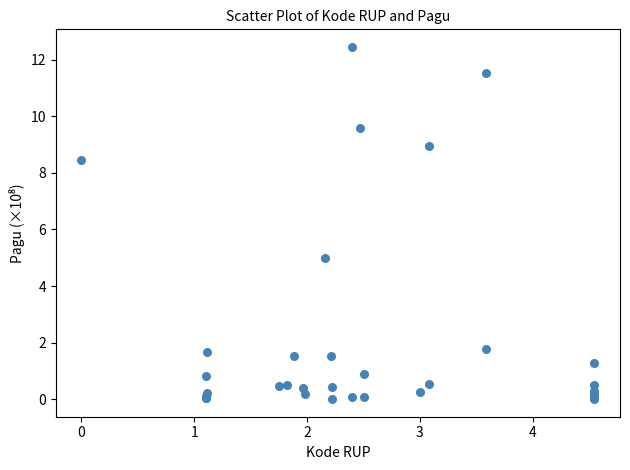

What Y value in the scatter plot is closest to 6?

5.0